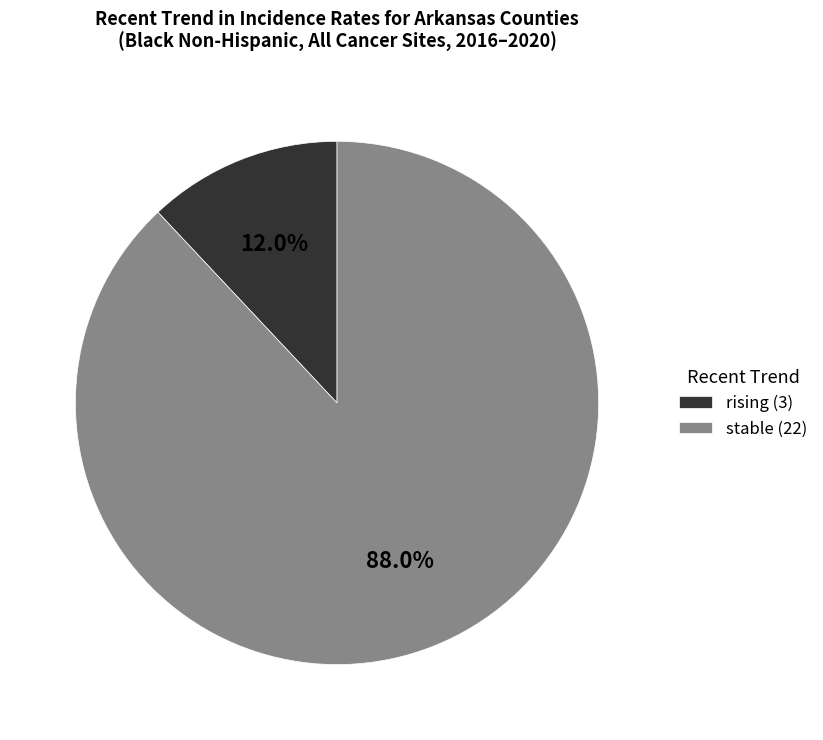

Which category has the smallest portion of the pie?

rising (3)